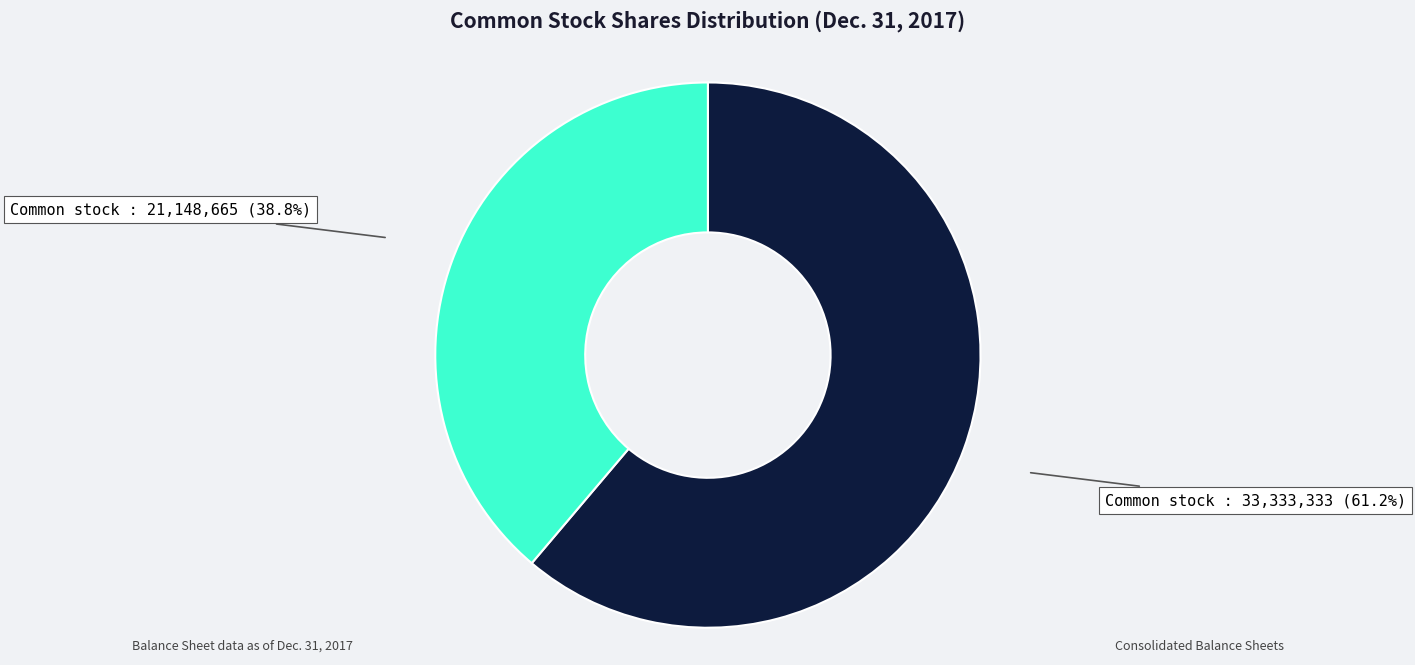

Does any single category account for the majority?

Yes